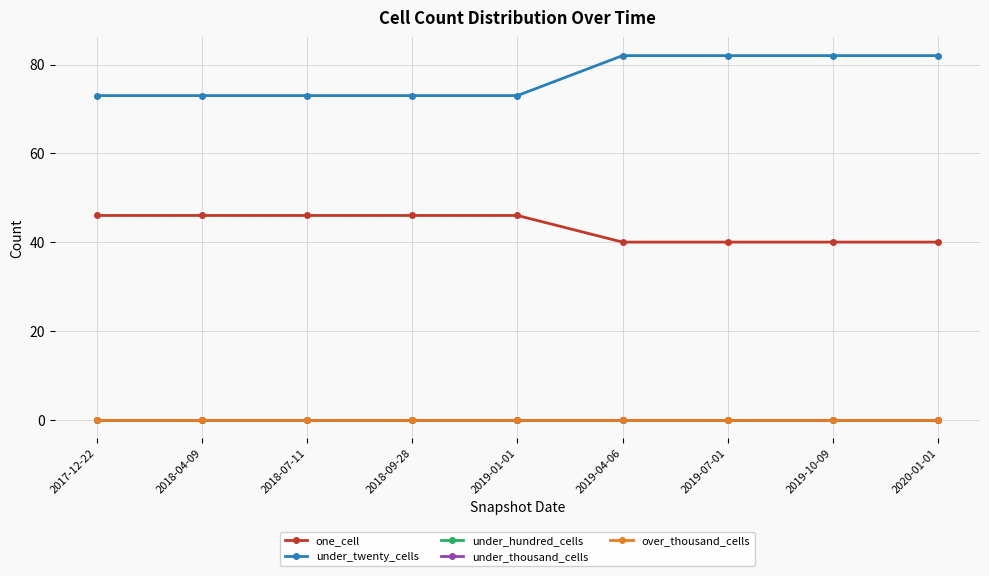

Reading right to left, extract all data points from this chart.

one_cell: 40	40	40	40	46	46	46	46	46
under_twenty_cells: 82	82	82	82	73	73	73	73	73
under_hundred_cells: 0	0	0	0	0	0	0	0	0
under_thousand_cells: 0	0	0	0	0	0	0	0	0
over_thousand_cells: 0	0	0	0	0	0	0	0	0